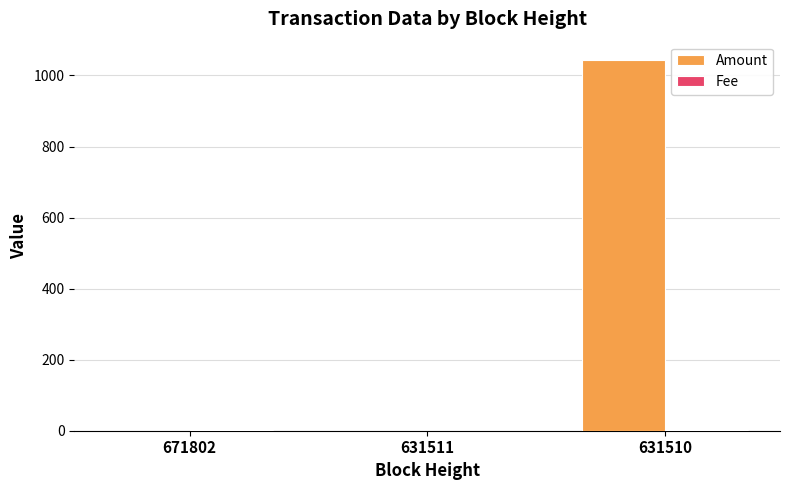

What is the sum of all Amount values?

1043.0